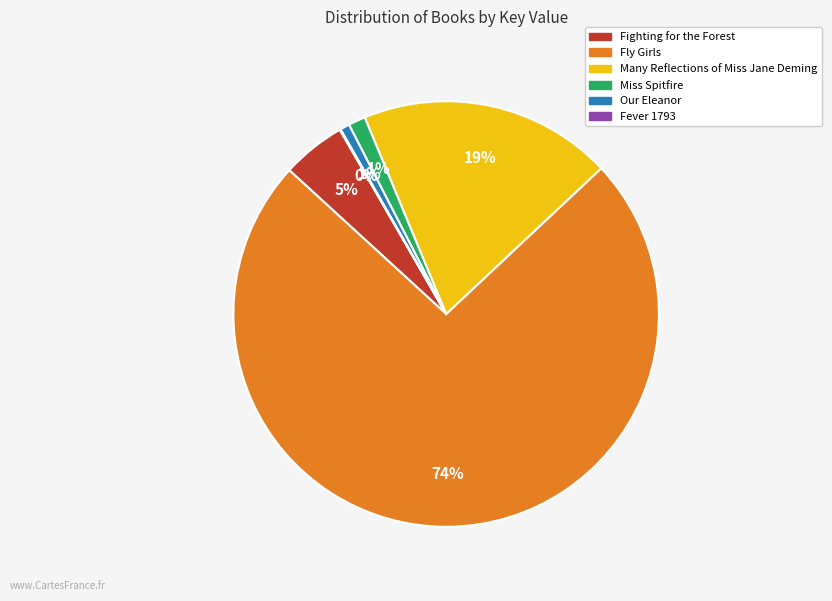

The Many Reflections of Miss Jane Deming slice represents 19% of the pie. True or false?

True